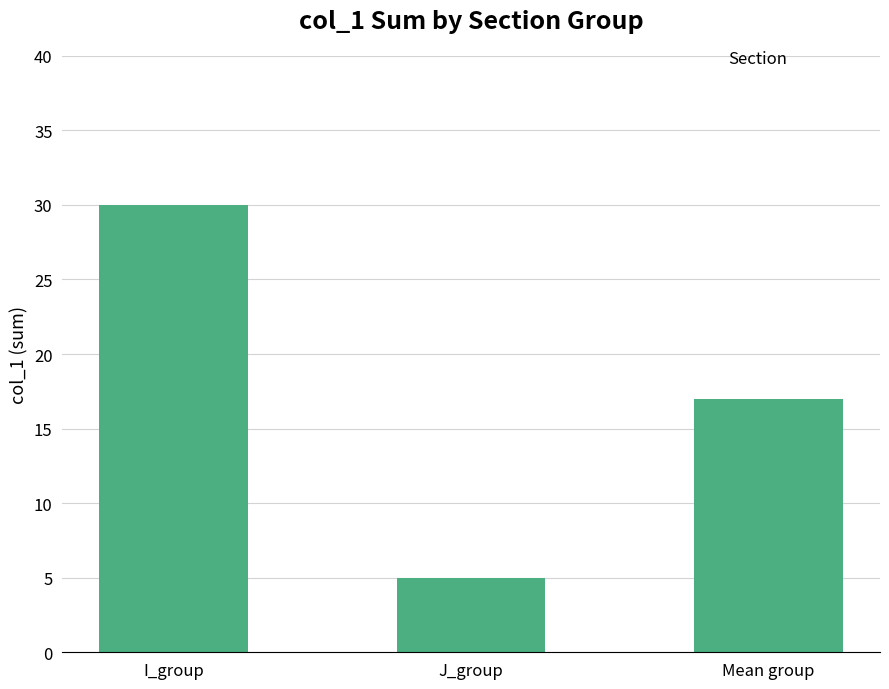

What is the ratio of the value at J_group to the value at Mean group?

0.3